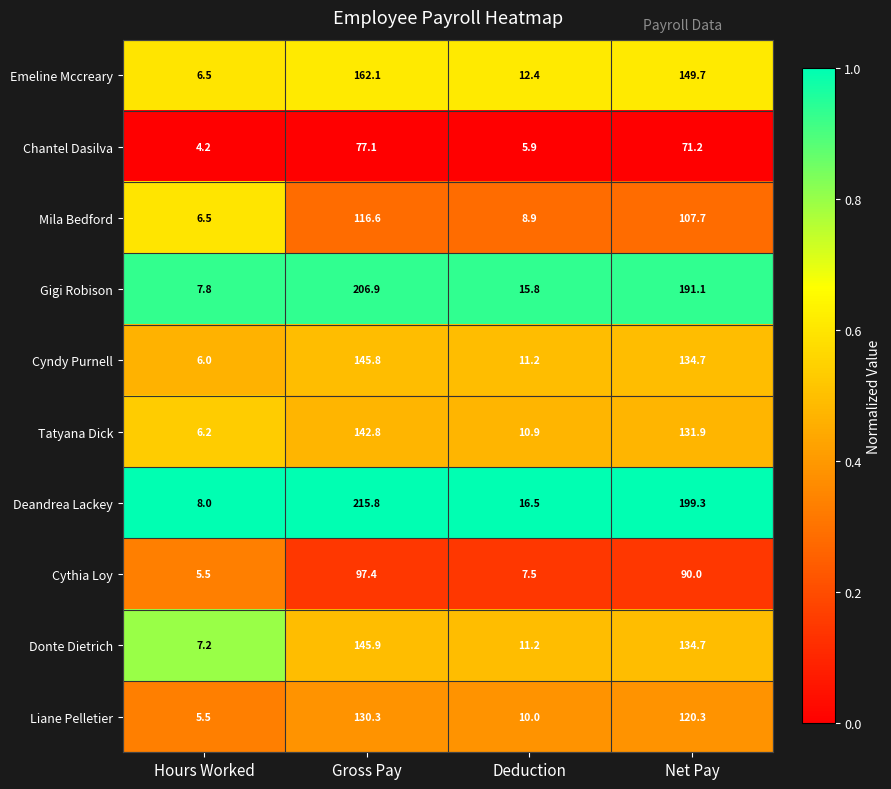

At which category is the sum across all series the highest?

Gross Pay